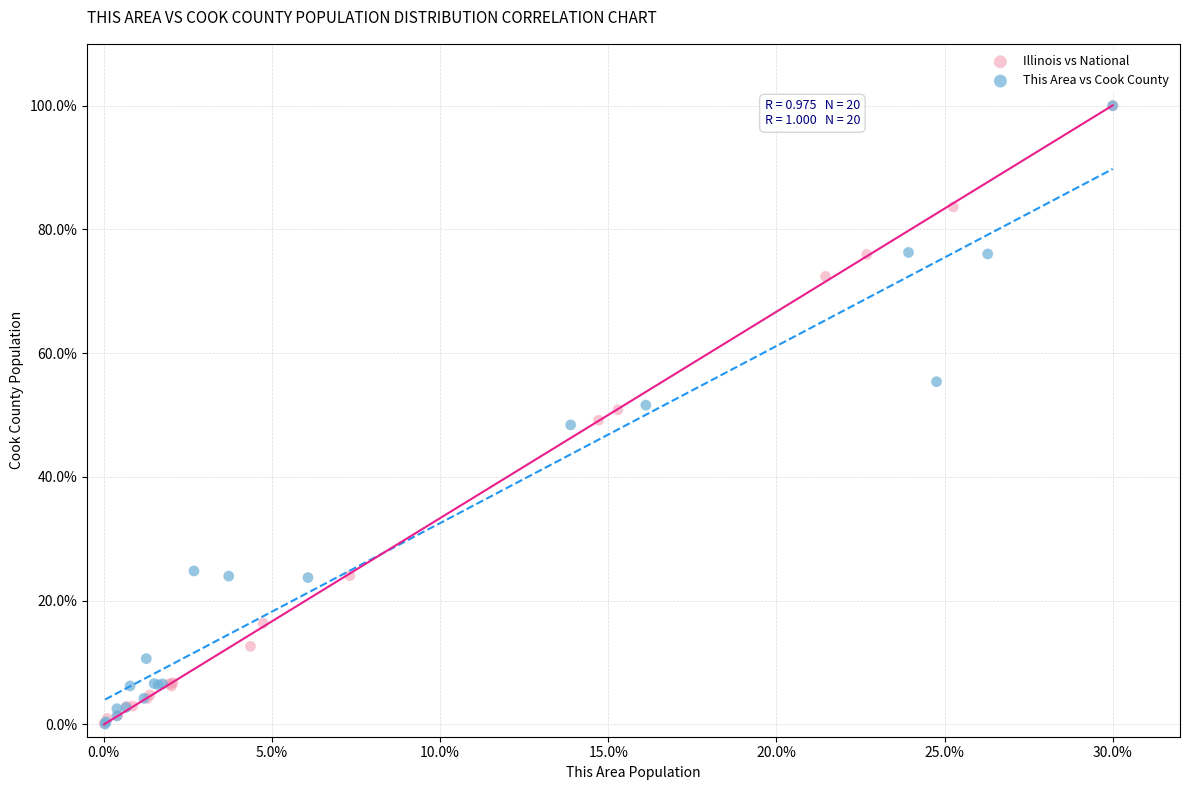

Which series has the widest spread of Y values?

This Area vs Cook County